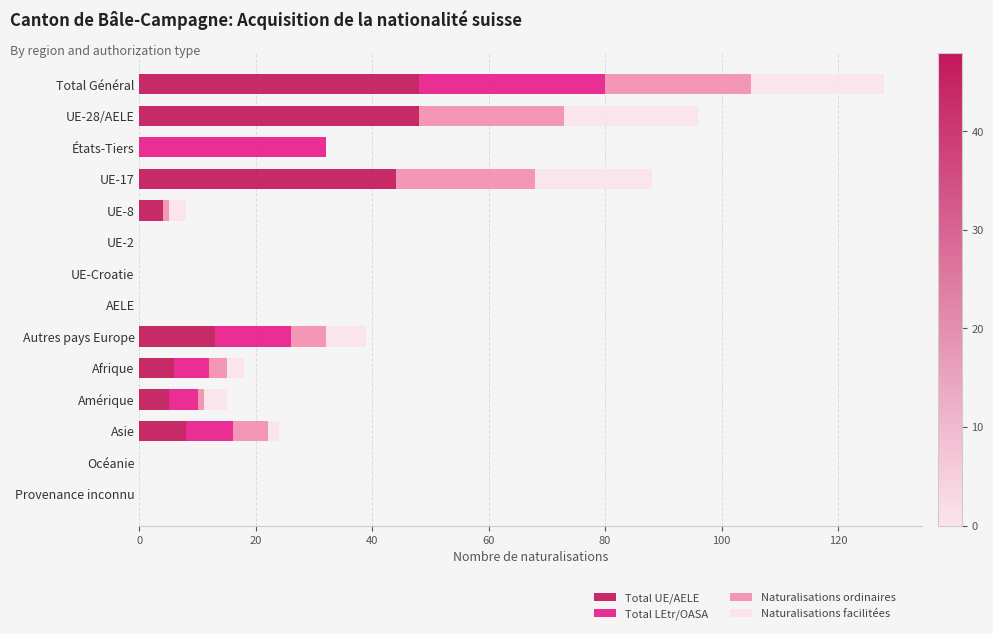

Is it true that Total UE/AELE equals 13 at Asie?

False